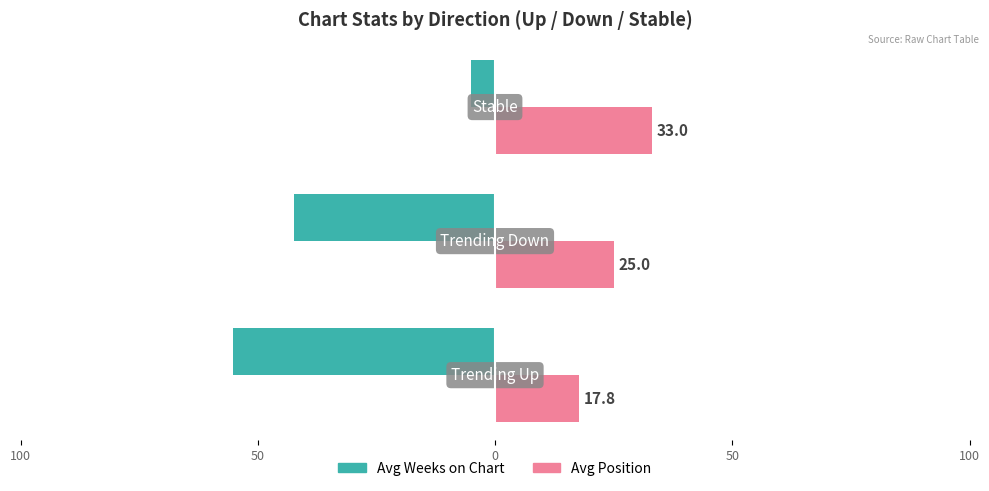

What is the value of the Avg Weeks on Chart bar at the 3rd from the left?

-5.0